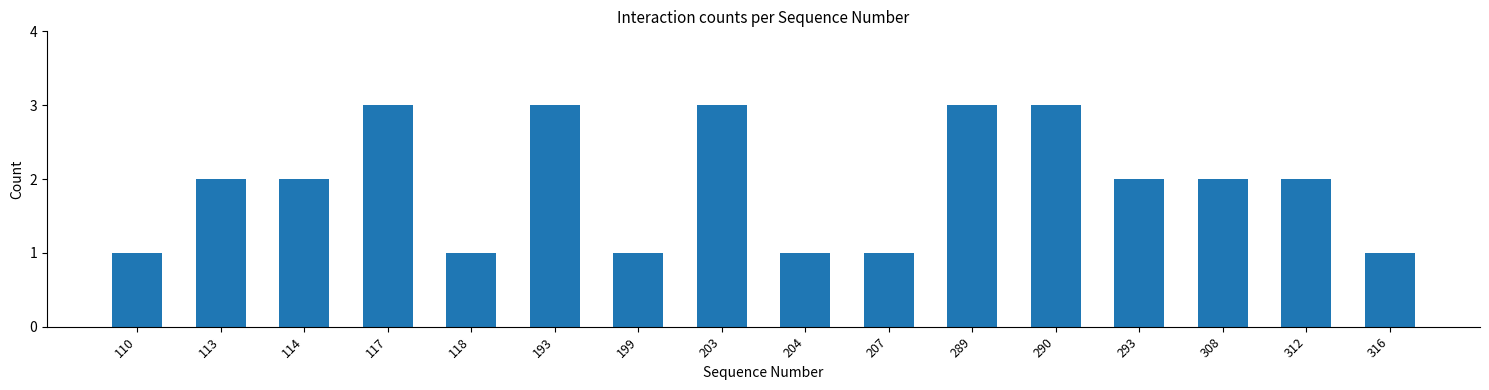

Reading left to right, extract all data points from this chart.

1	2	2	3	1	3	1	3	1	1	3	3	2	2	2	1